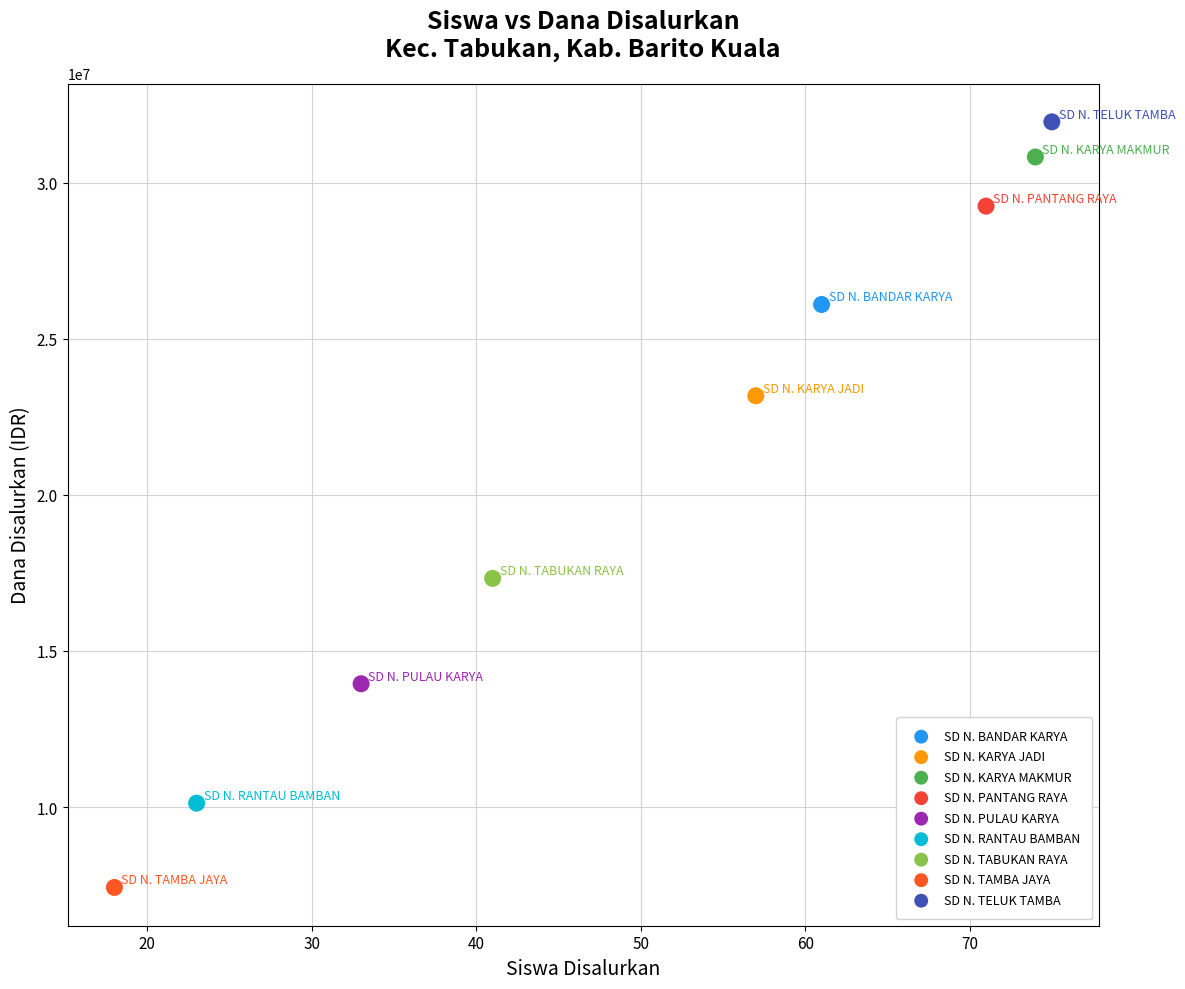

Which series contains the lowest Y value?

SD N. TAMBA JAYA